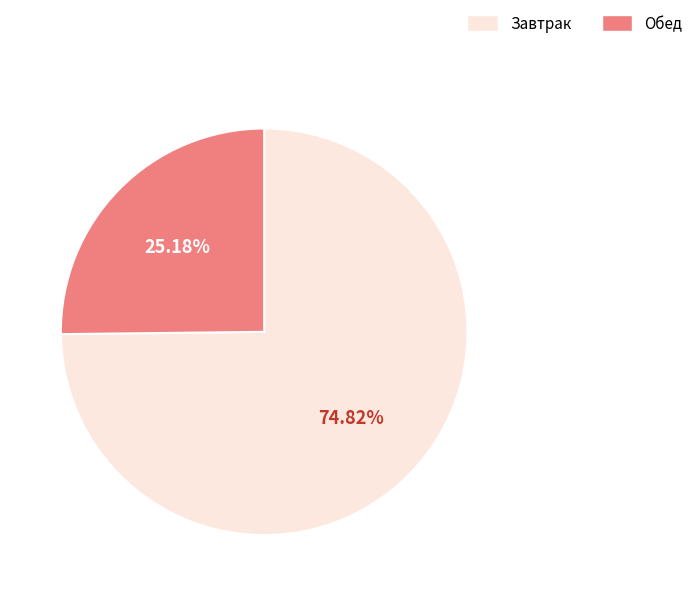

Which slice is the smallest?

Обед